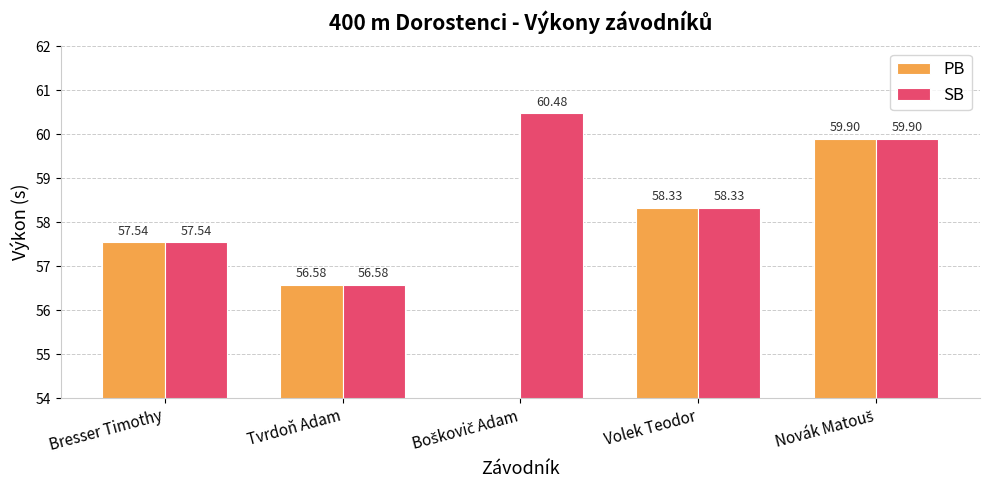

Which series has the largest total across all categories?

SB